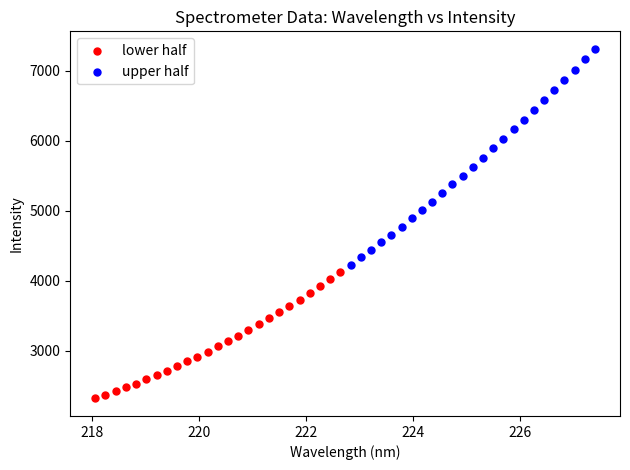

Which series reaches the minimum Y coordinate?

lower half